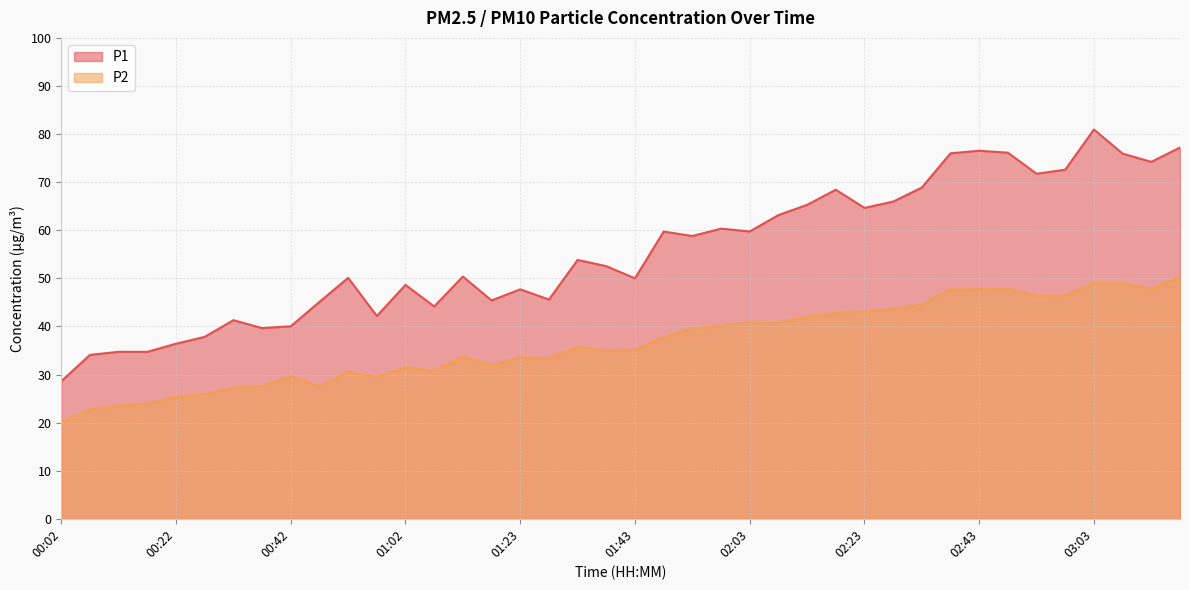

How many interior local peaks does the P2 series have?

9